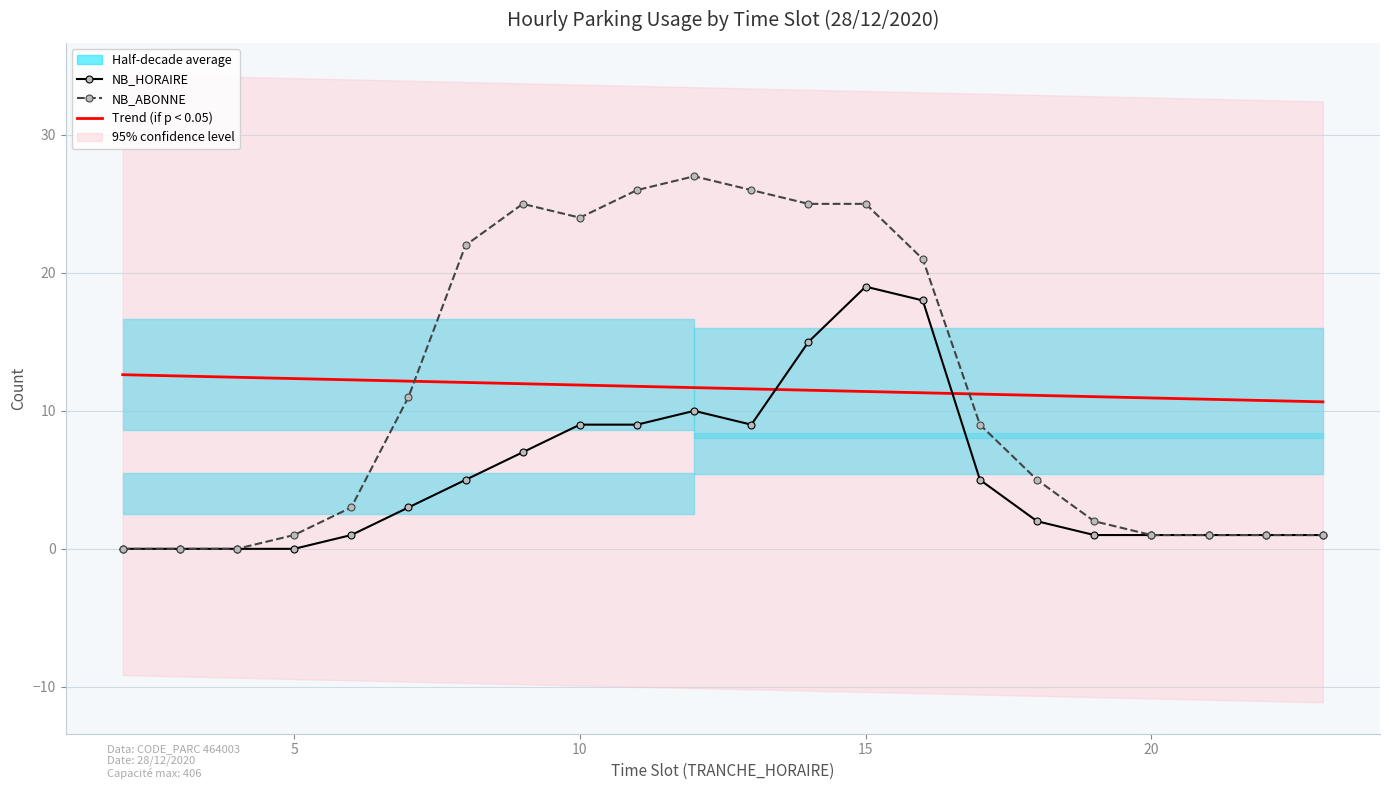

The NB_ABONNE series shows 40.2 at 10. True or false?

False